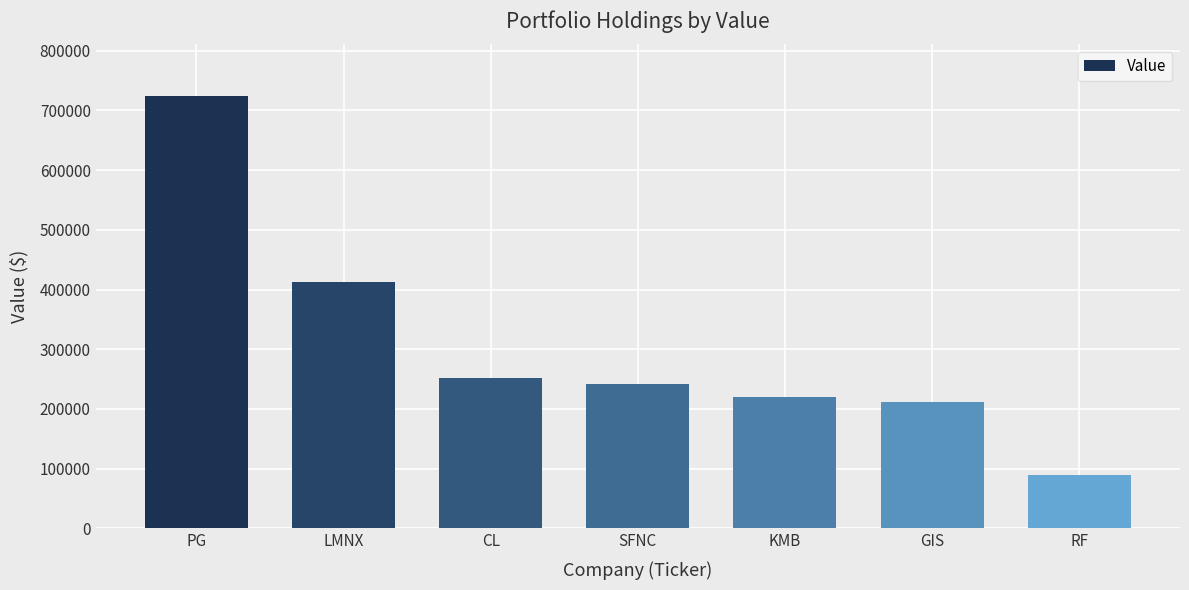

What is the sum of the values at KMB and RF?

310000